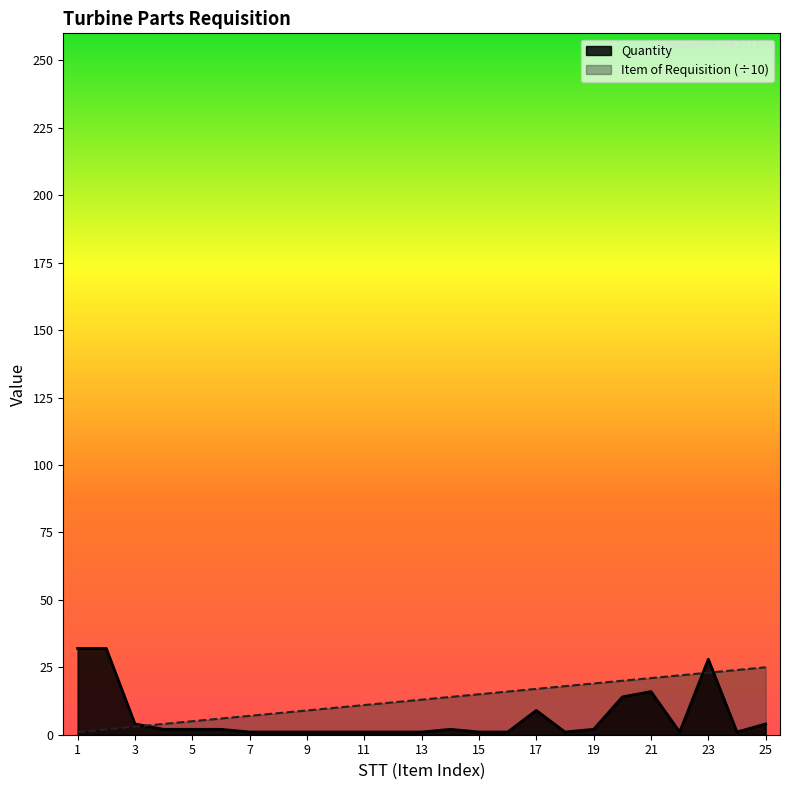

Is it true that Item of Requisition equals 10 at 10?

True